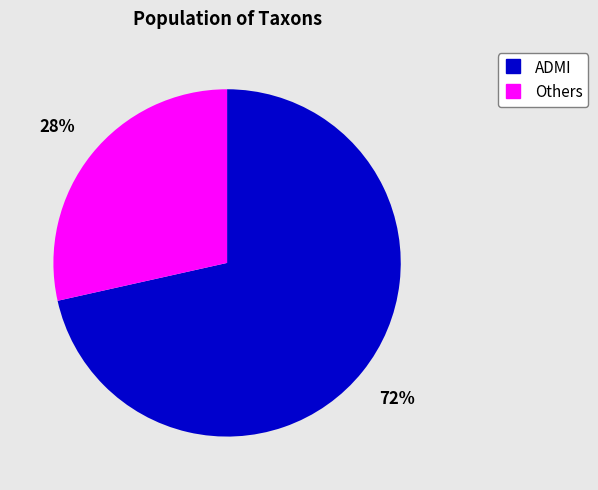

Does any single category account for the majority?

Yes